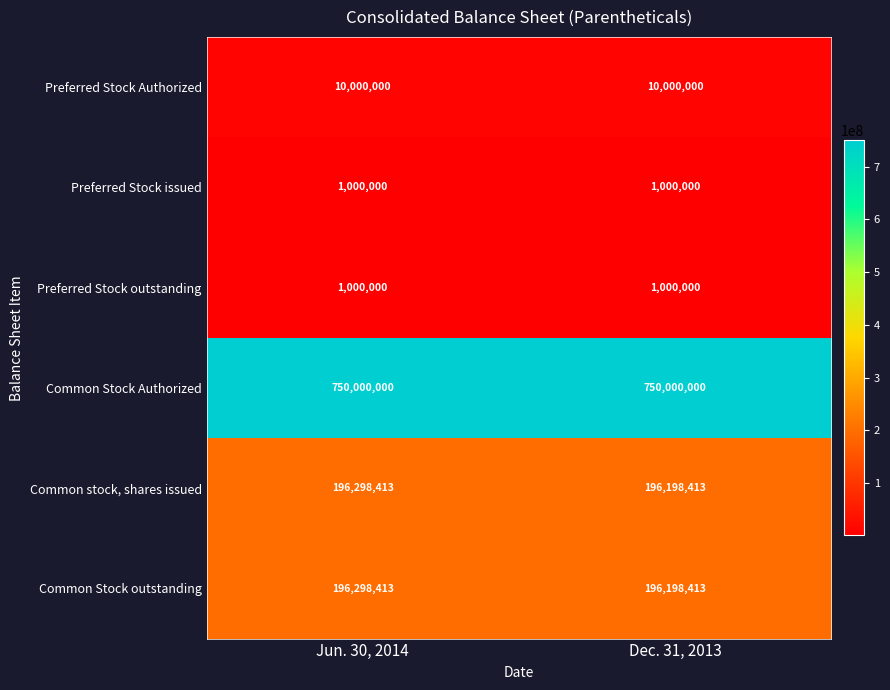

What is the spread (max minus min) of values at Dec. 31, 2013?

749000000